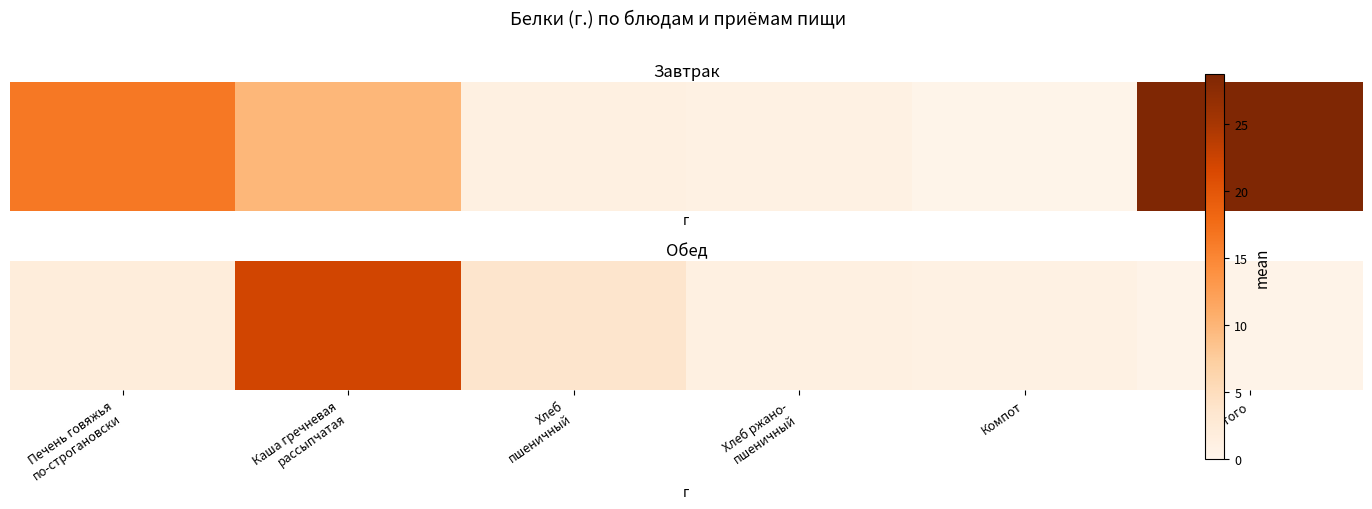

Which label corresponds to the largest value in the chart?

Каша гречневая
рассыпчатая